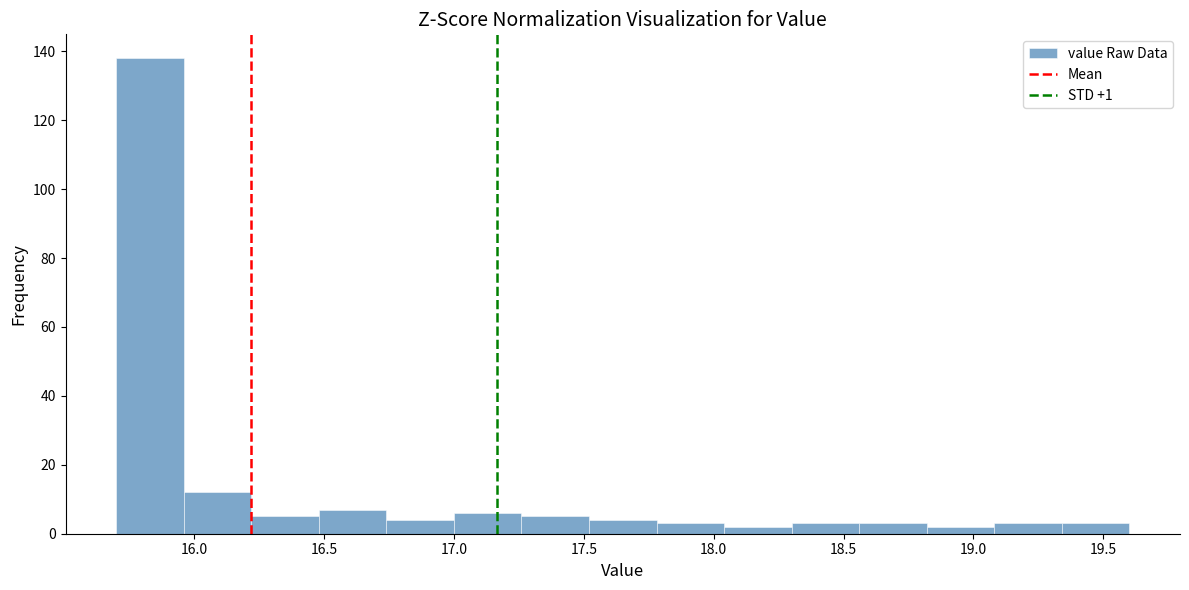

What is the height of the bar covering 15.96 to 16.22 on the x-axis? Neither the bar edges nor the heights are printed on the chart, so give them approximately, as read against the axes.

12